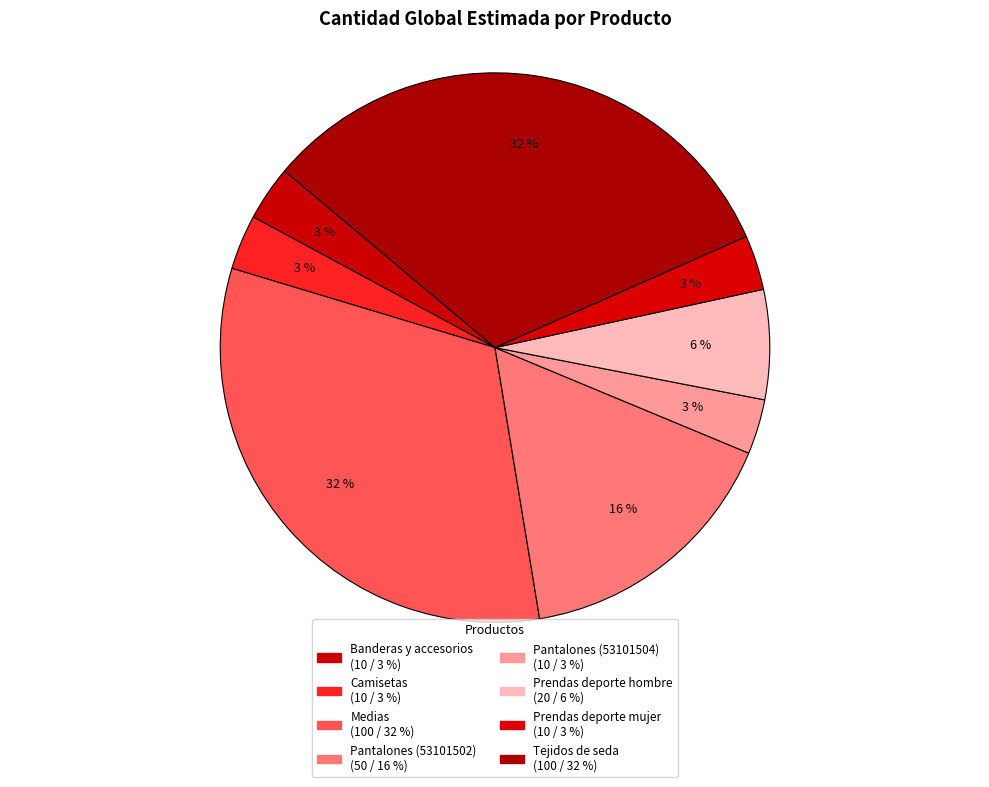

How many segments does this pie chart have?

8